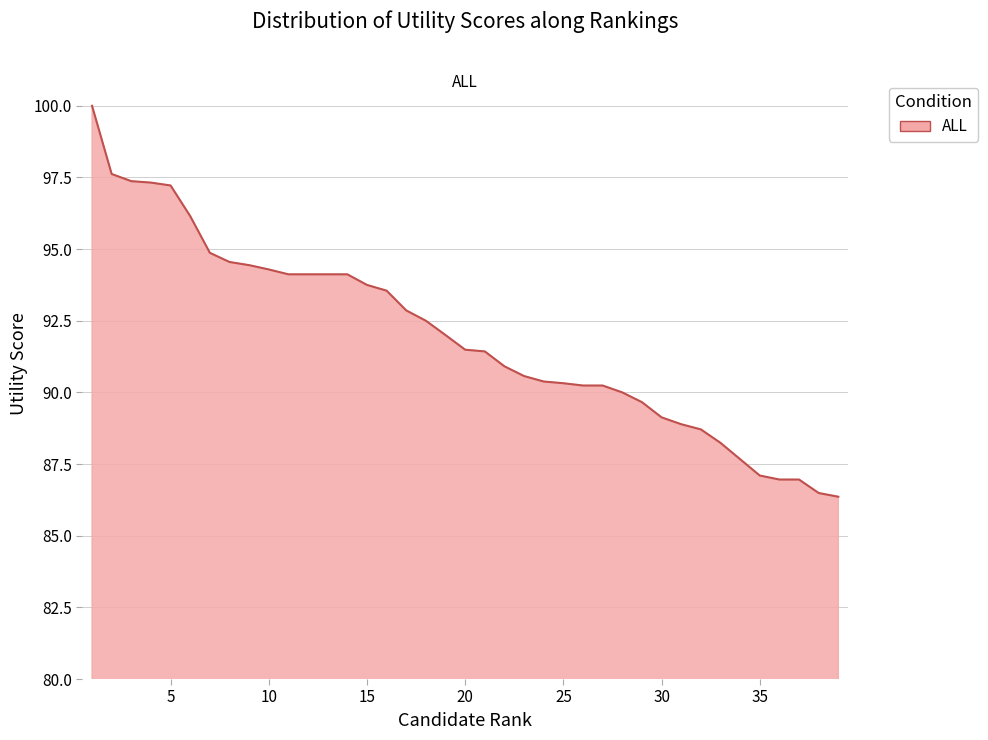

What is the difference between the maximum and minimum values?

13.6